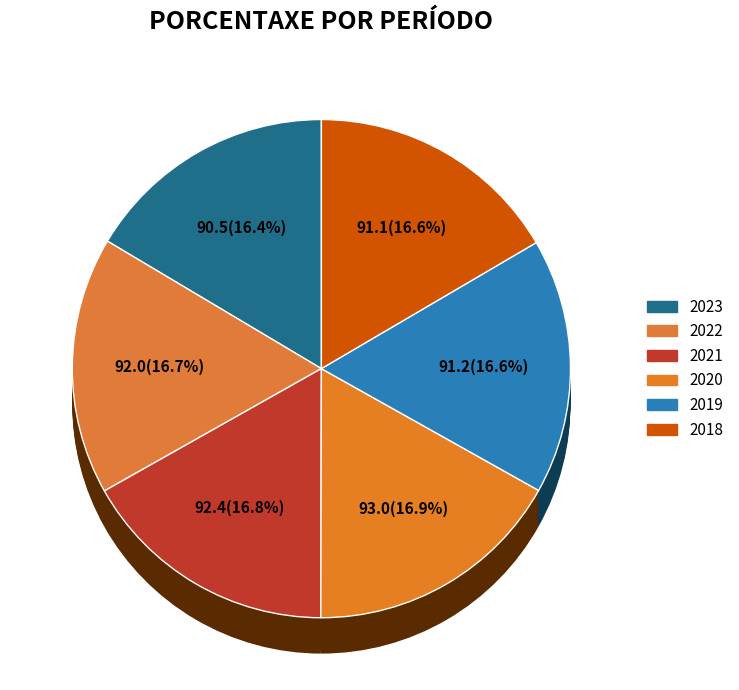

Does any single category account for the majority?

No